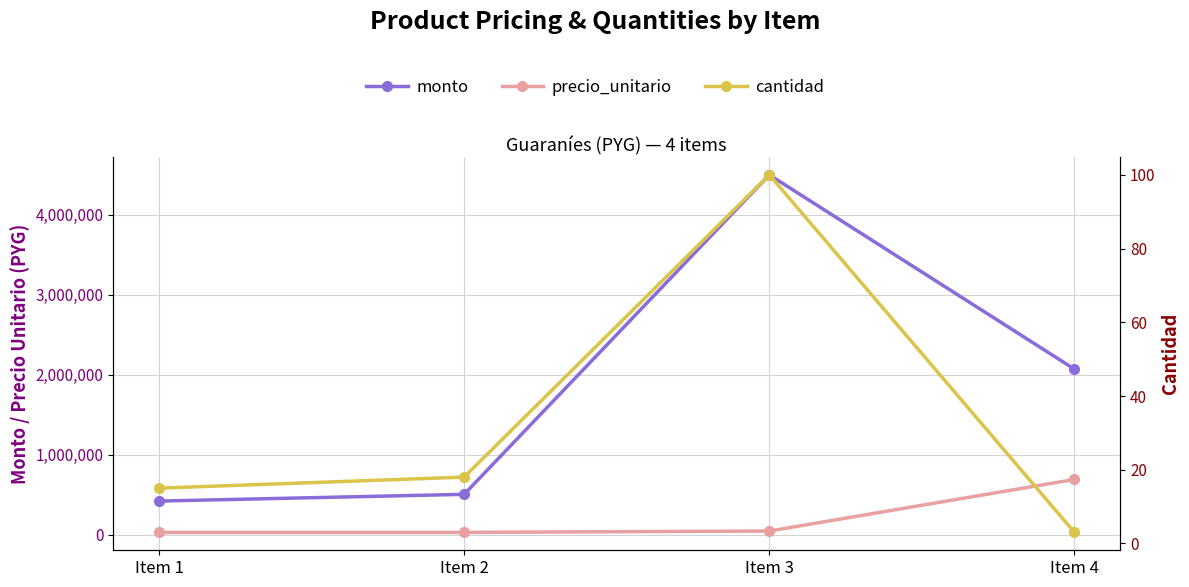

At which category is the sum across all series the highest?

Item 3